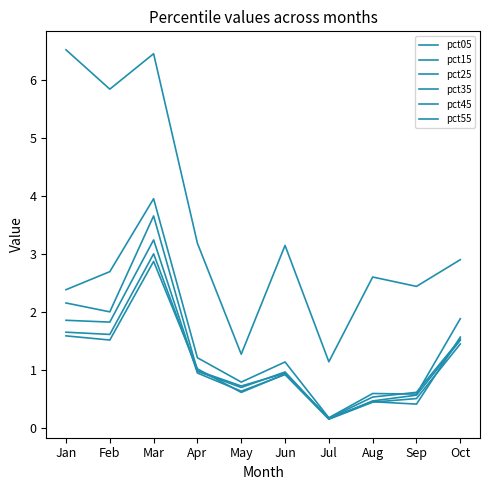

What is the difference between the second highest and minimum values in the pct15 series?

2.5